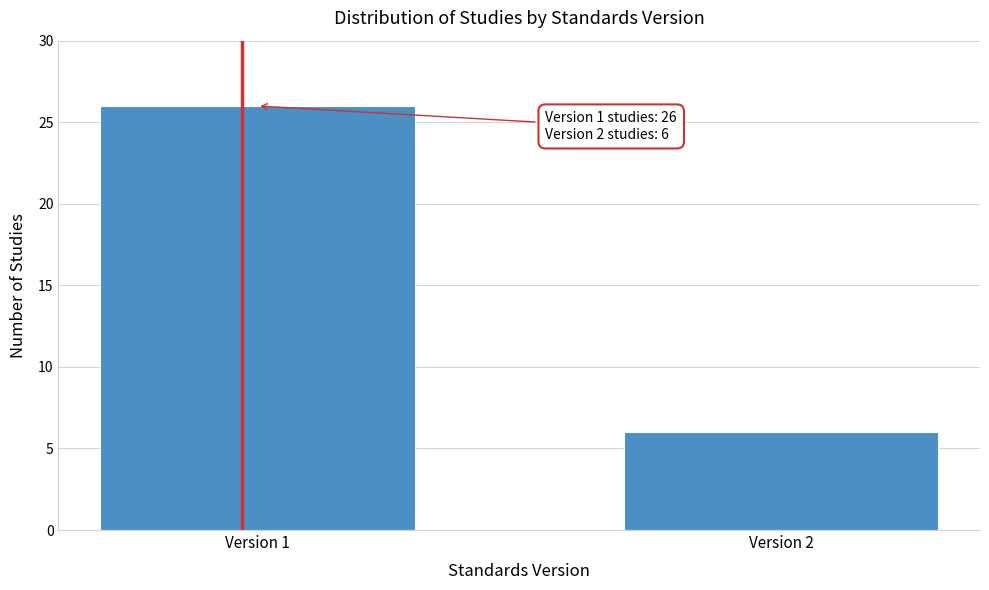

Reading right to left, extract all data points from this chart.

Version 2=6	Version 1=26